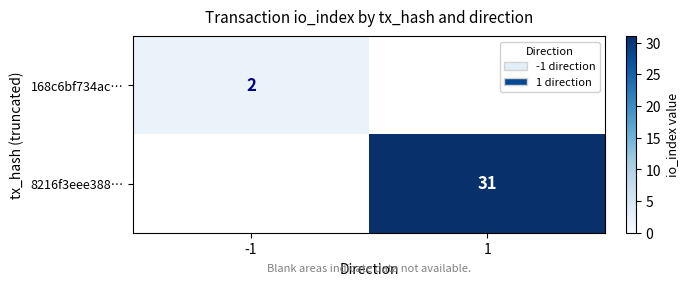

The value of 168c6bf734ac… at -1 is 1. True or false?

False